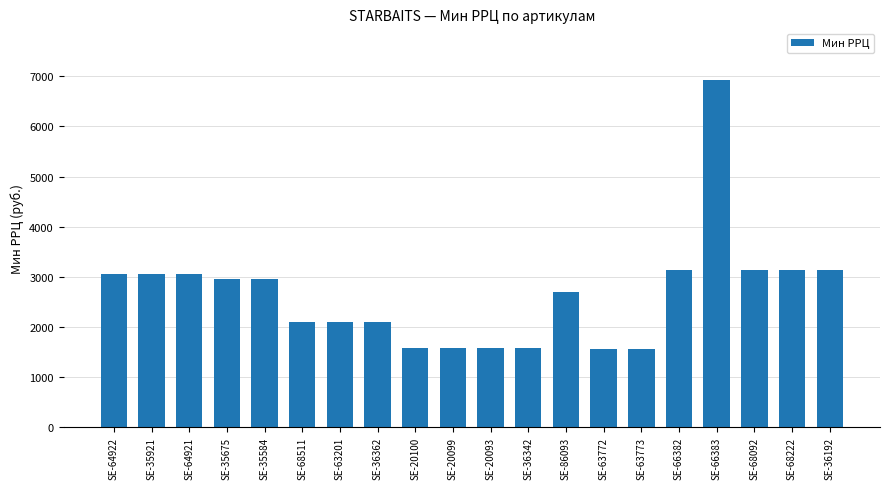

The chart shows a value of 1573 at SE-20099. True or false?

True